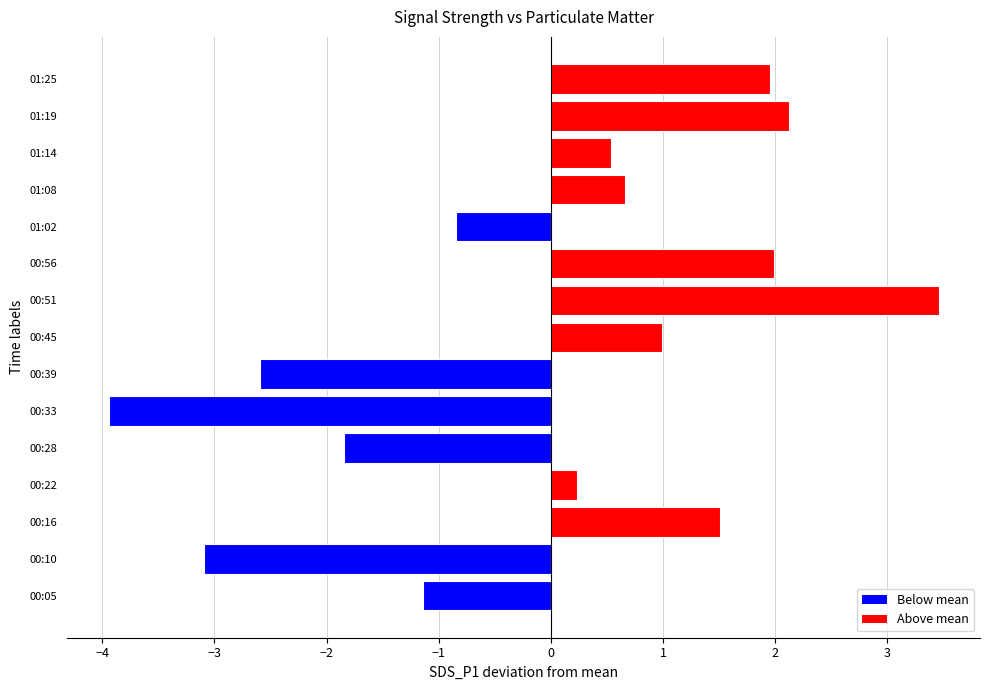

How many data points does each series have?

15